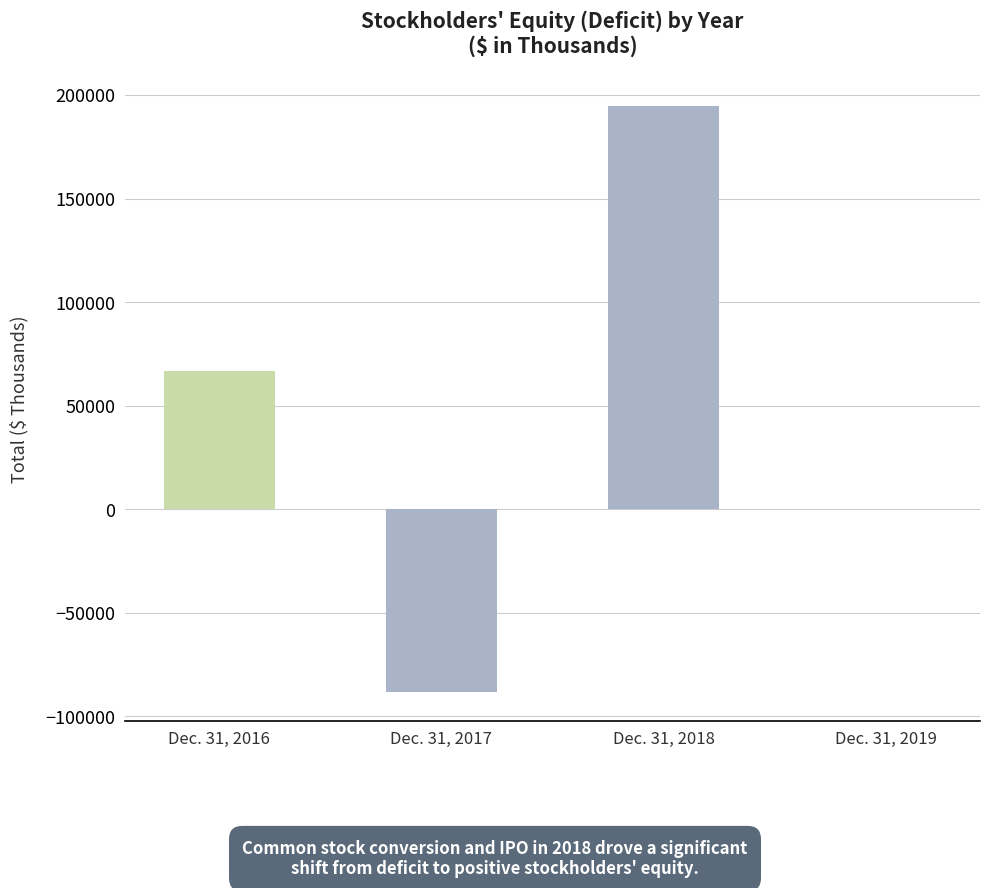

What is the greatest value displayed?

194525